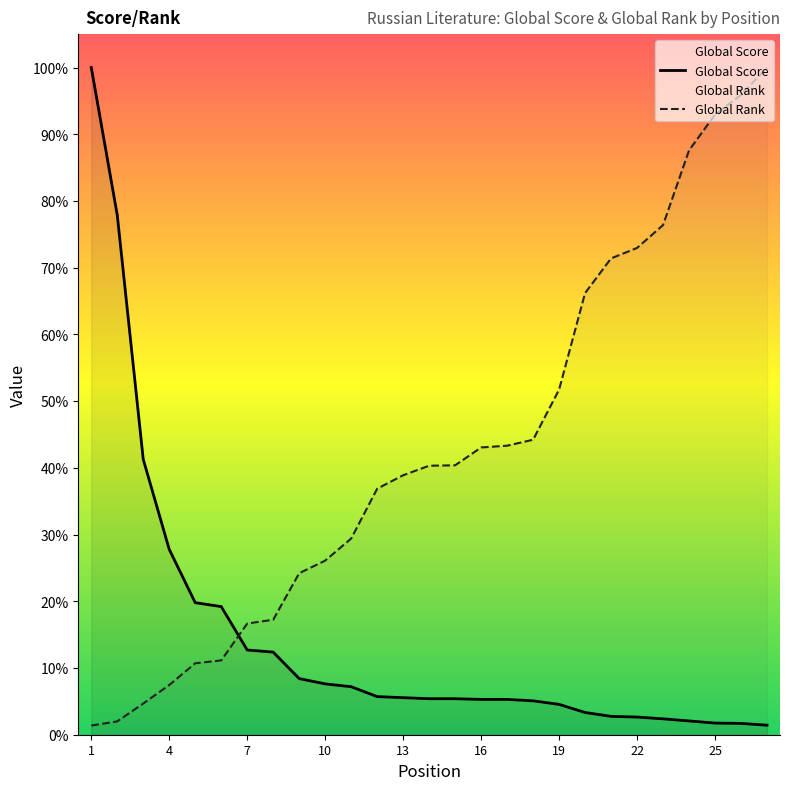

At which label does Global Rank reach its minimum?

1